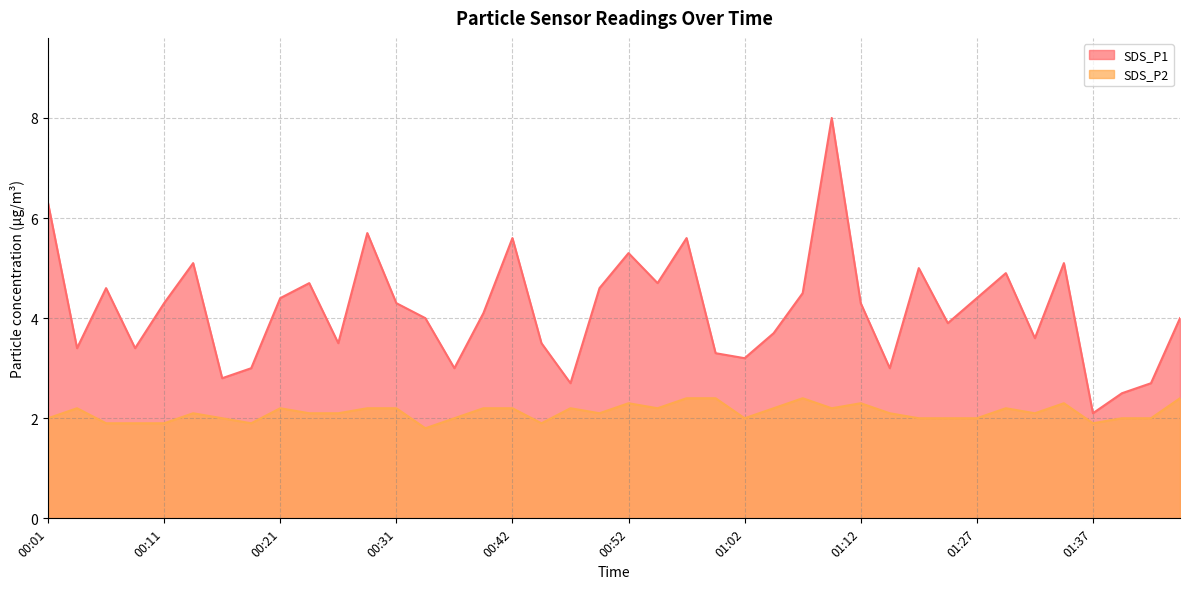

What is the label of the 6th point from the right?

01:32